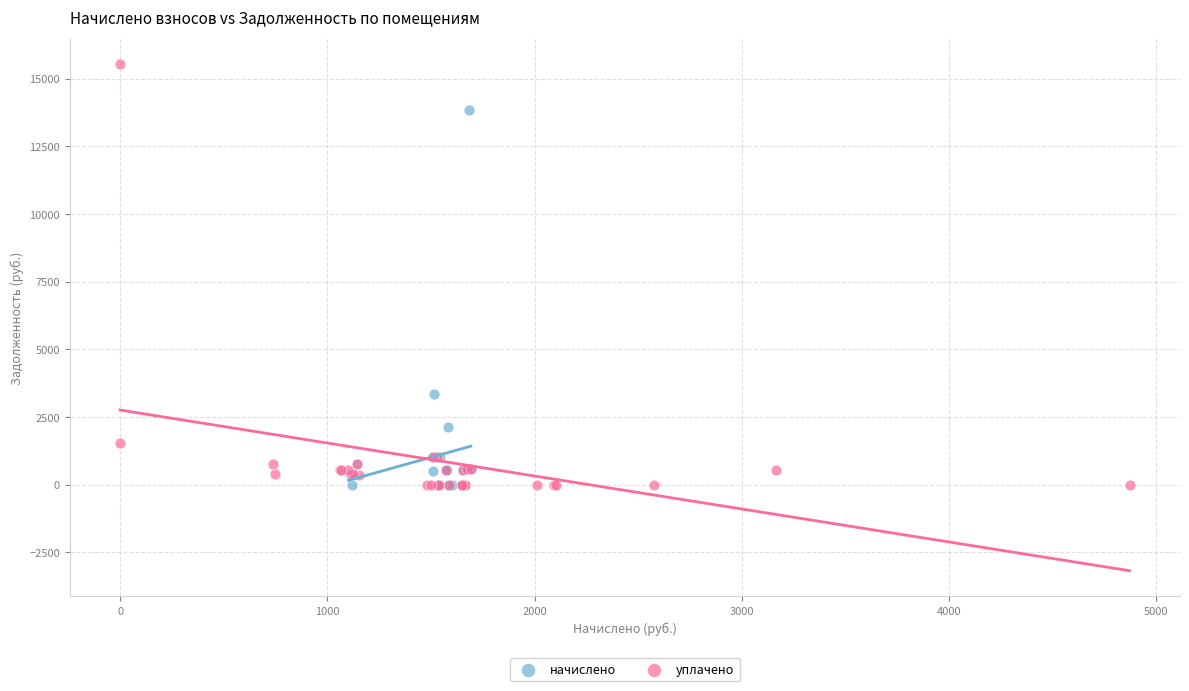

Which series has the largest Y range (max minus min)?

уплачено